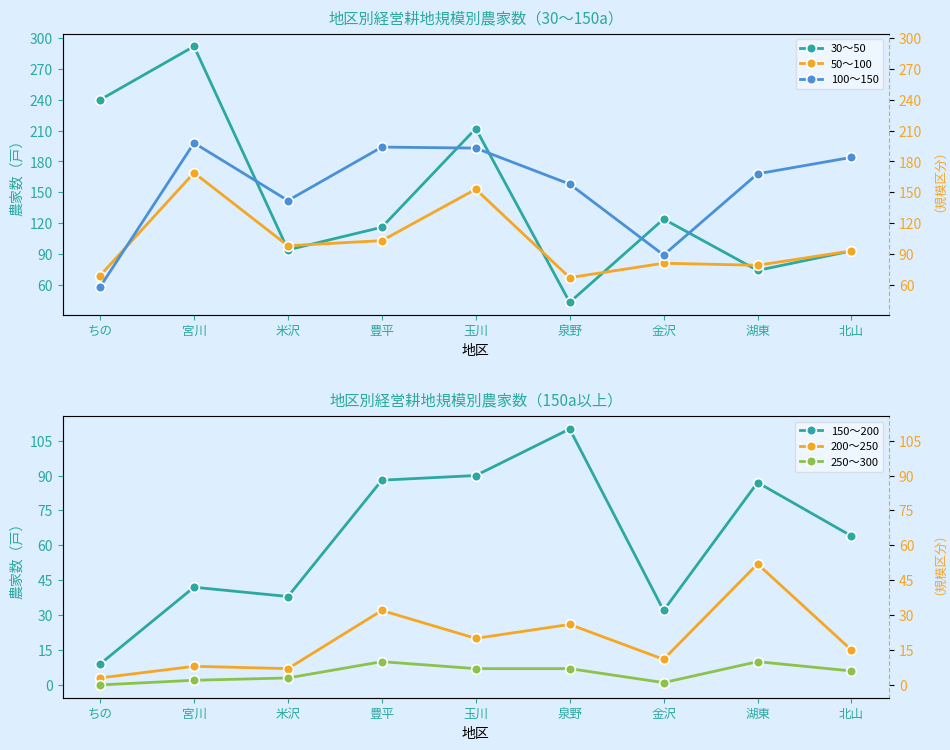

Which series changed the most between 玉川 and 金沢?

100～150